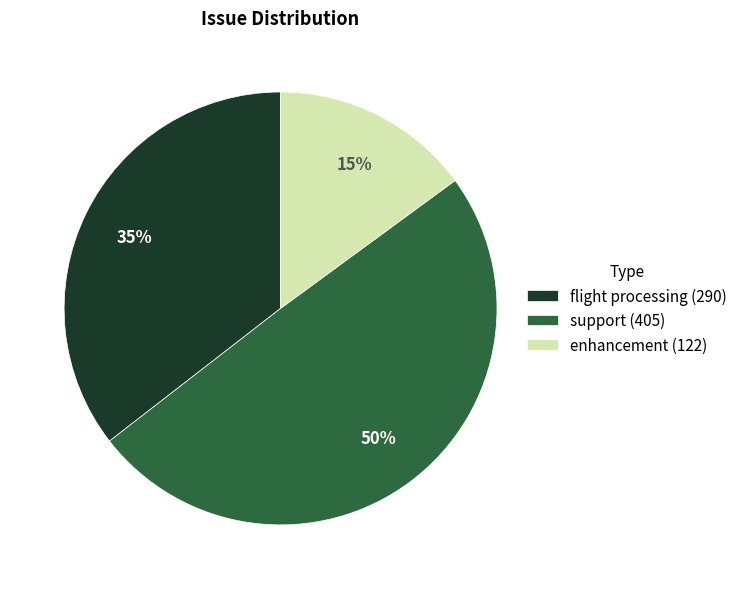

Approximately how many times larger is the value at support (405) compared to flight processing (290)?

1.4